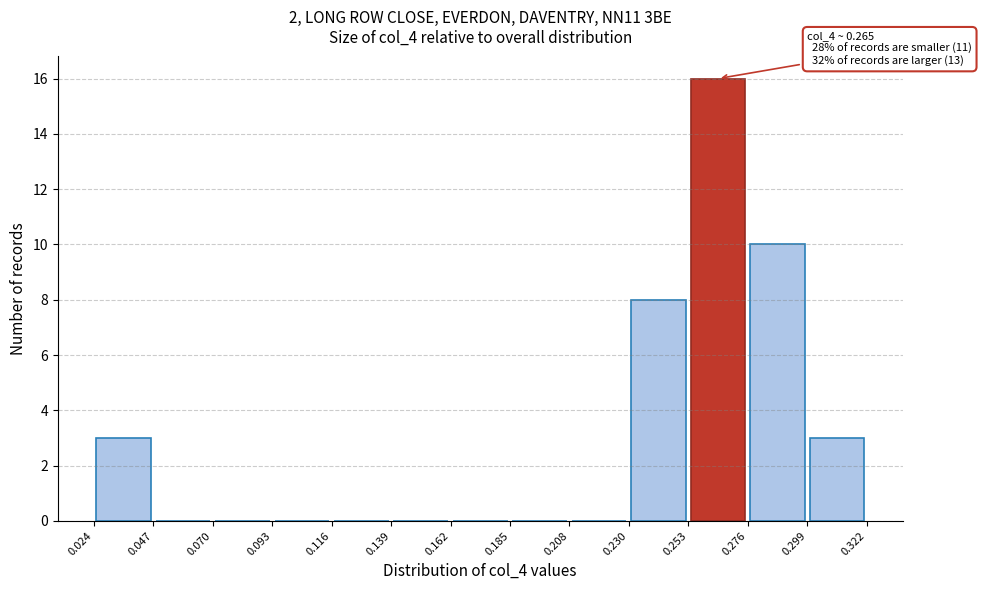

Over which range of the x-axis is the bar tallest?

0.253 to 0.276